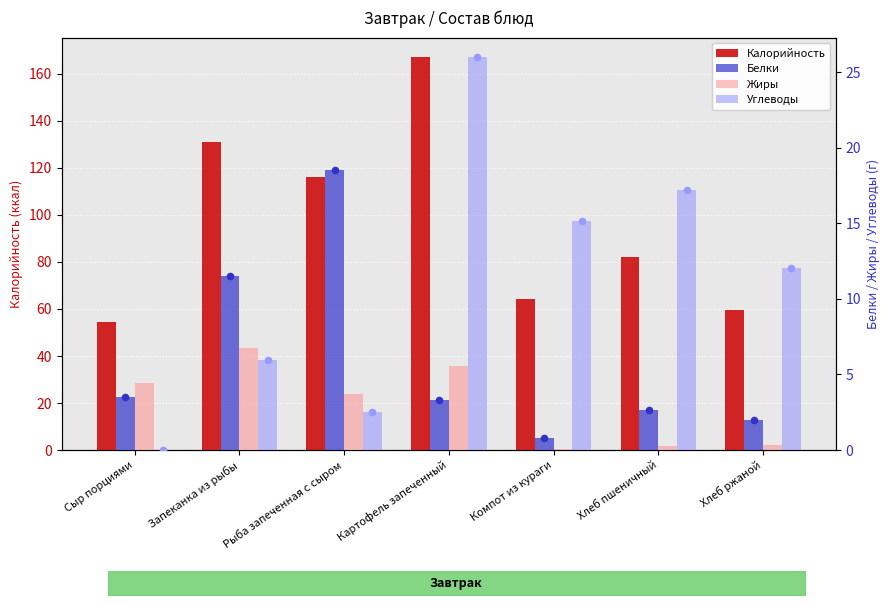

What are all the series names shown in the legend?

Калорийность, Белки, Жиры, Углеводы